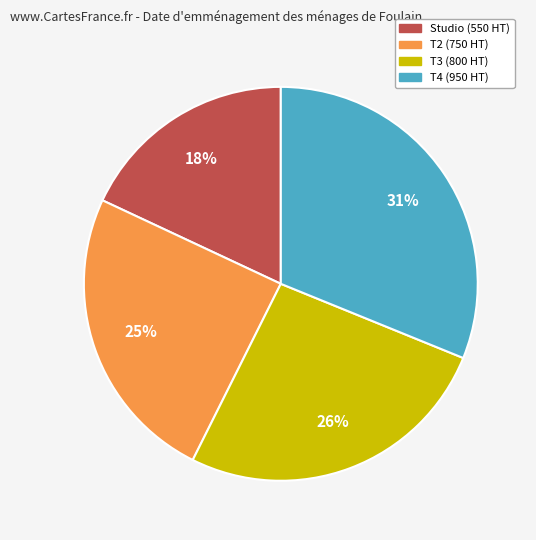

True or false: T2 accounts for 25% of the total.

True